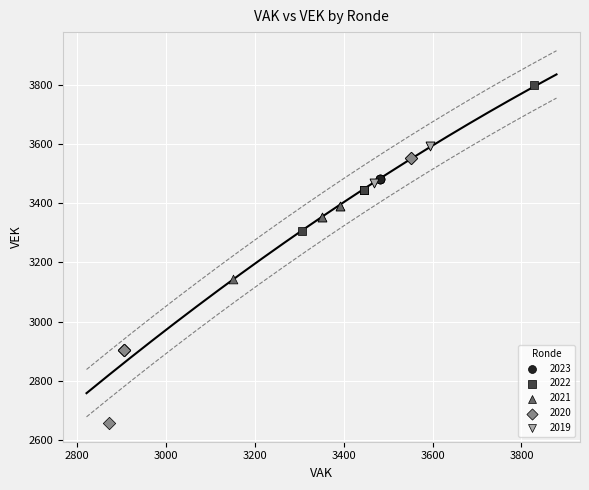

Which series reaches the maximum Y coordinate?

2022